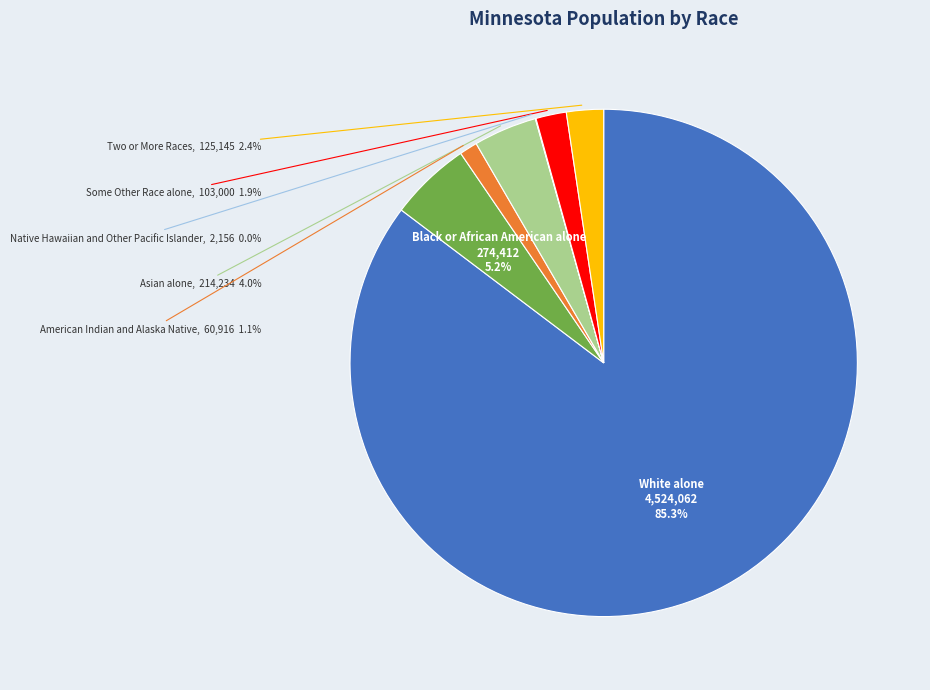

Does any single category account for the majority?

Yes